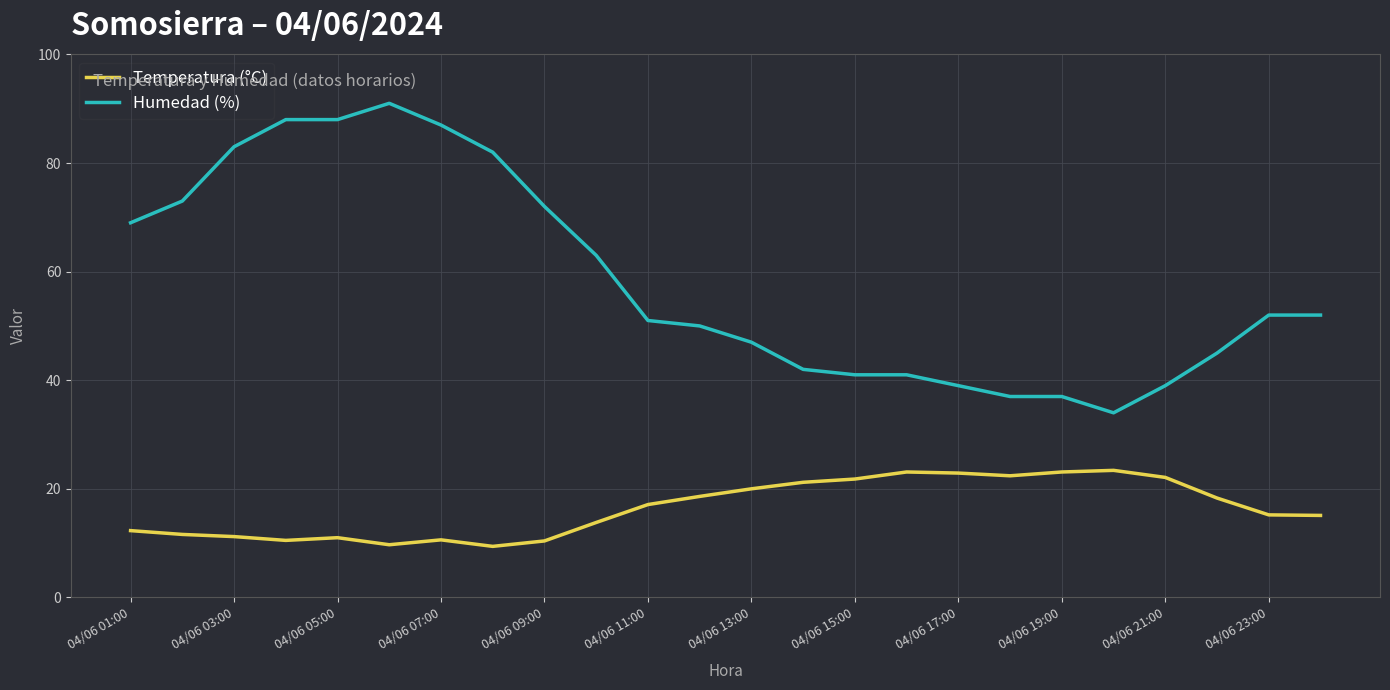

True or false: Humedad (%) and Temperatura (°C) intersect in this chart.

False